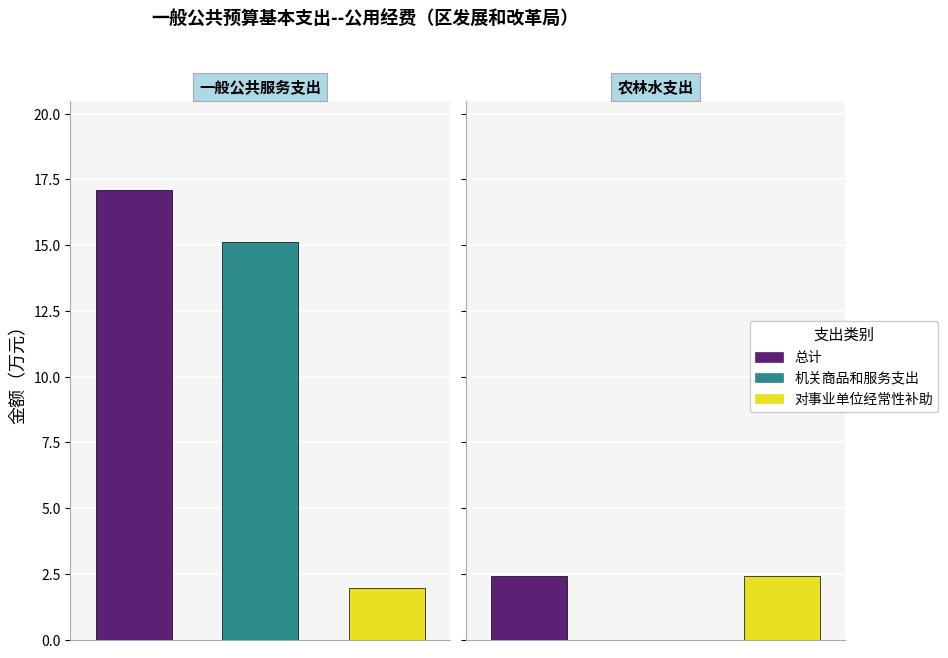

At 一般公共服务支出, list the series in order from largest to smallest.

总计, 机关商品和服务支出, 对事业单位经常性补助